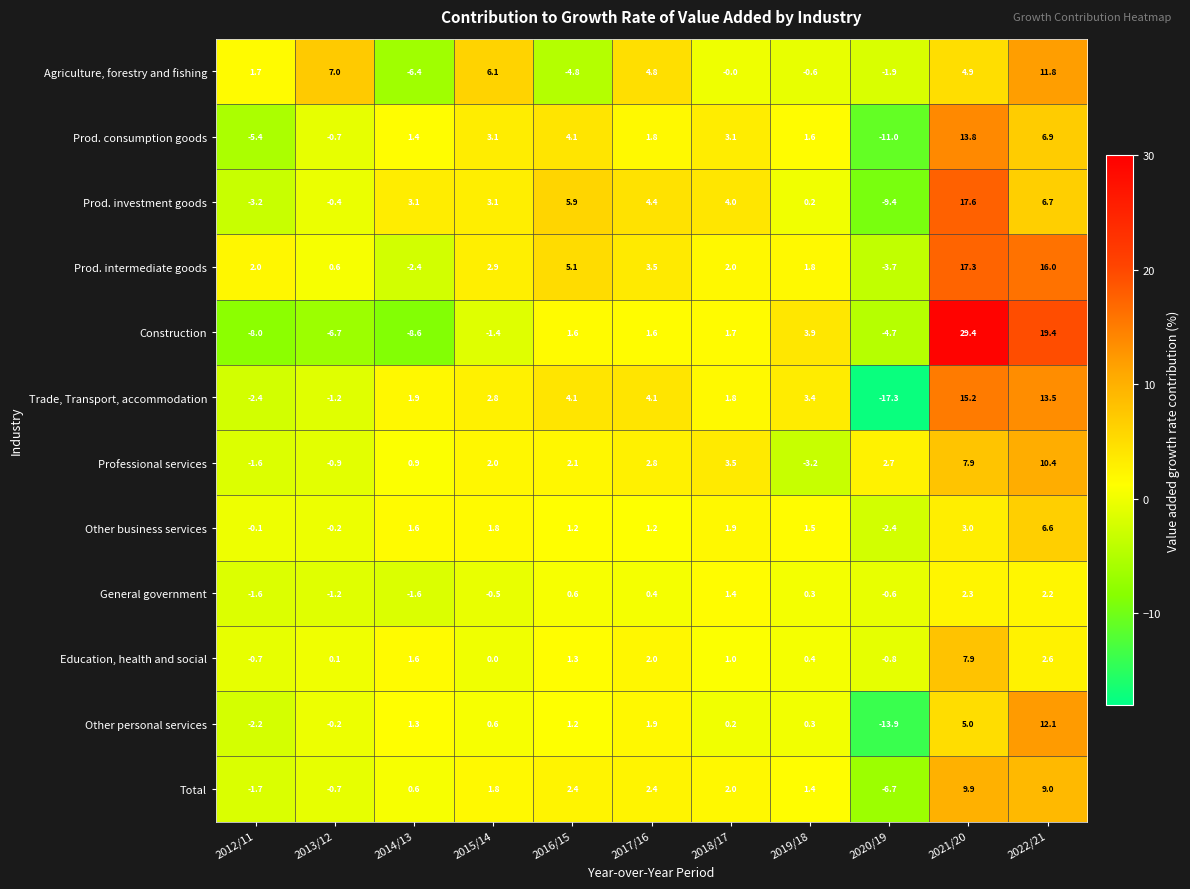

What is the sum of all Agriculture, forestry and fishing values?

22.6